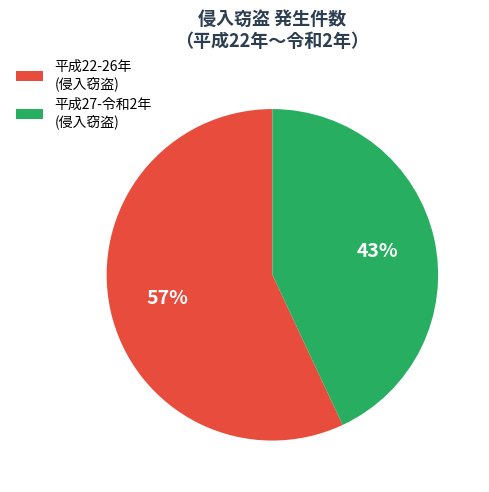

Which category has the smallest portion of the pie?

平成27-令和2年 (侵入窃盗)